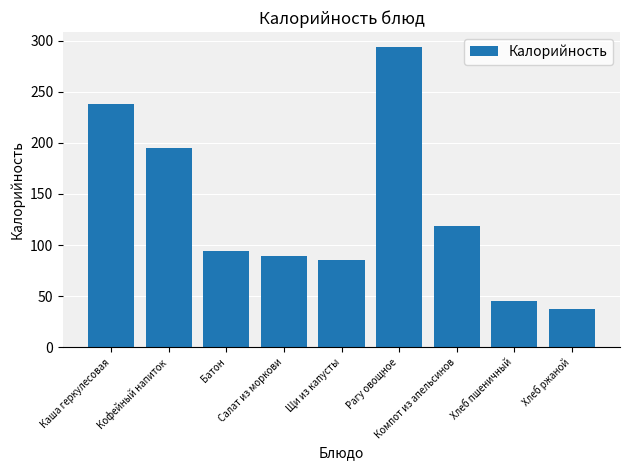

Rank the categories by value from lowest to highest.

Хлеб ржаной, Хлеб пшеничный, Щи из капусты, Салат из моркови, Батон, Компот из апельсинов, Кофейный напиток, Каша геркулесовая, Рагу овощное